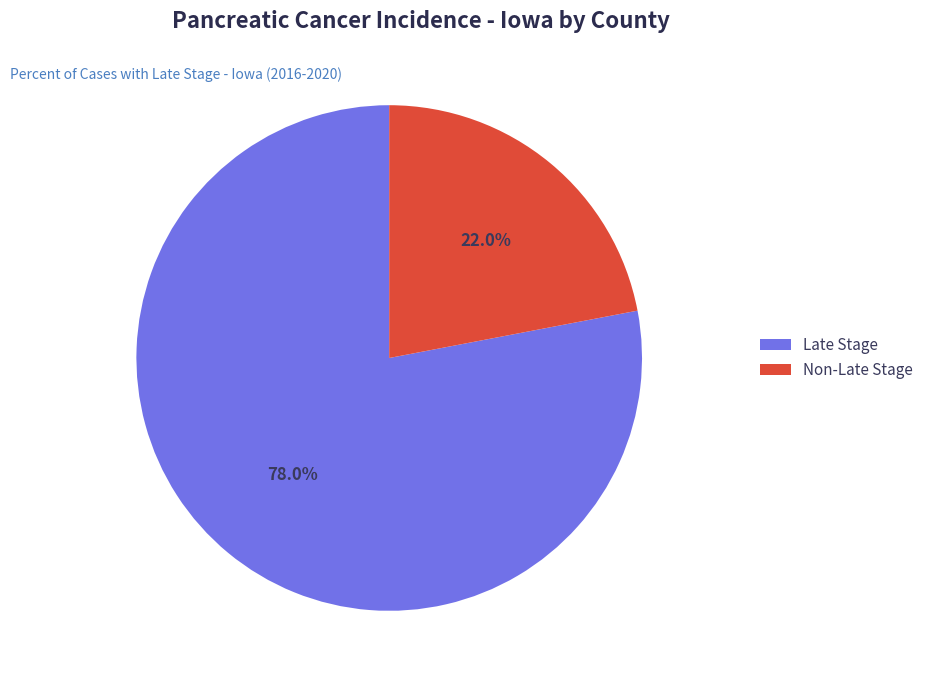

Does any single category account for the majority?

Yes